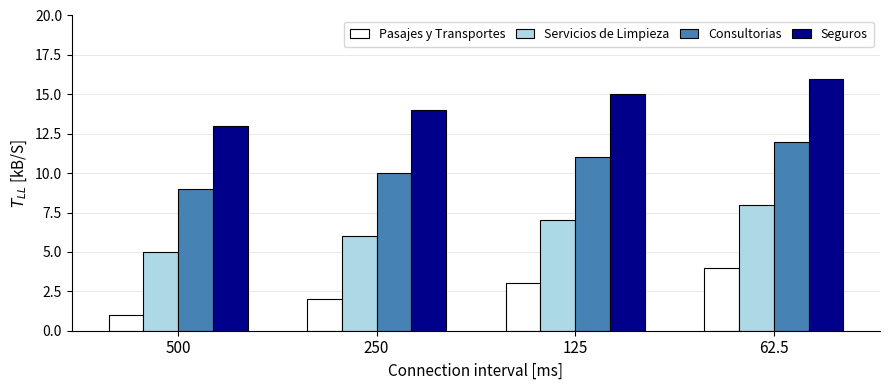

At how many categories does at least one series exceed 9?

4